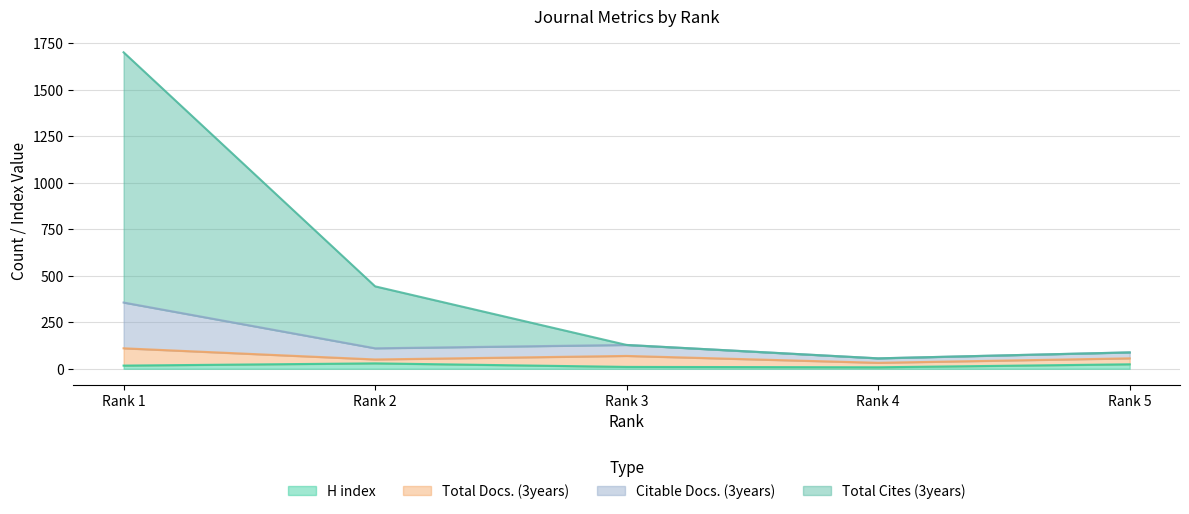

Does the chart display data point markers on the line(s)?

No